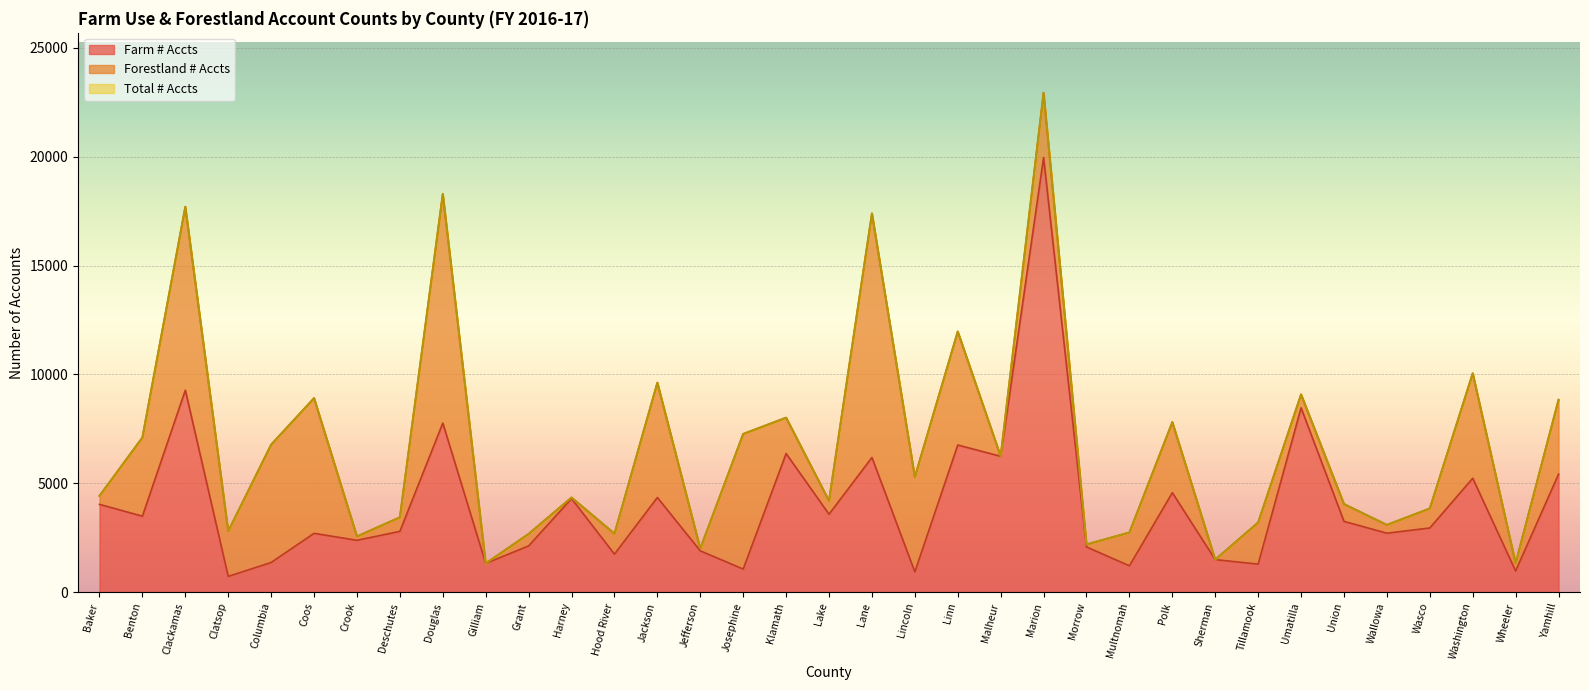

Between Lake and Polk, which is larger?

Polk